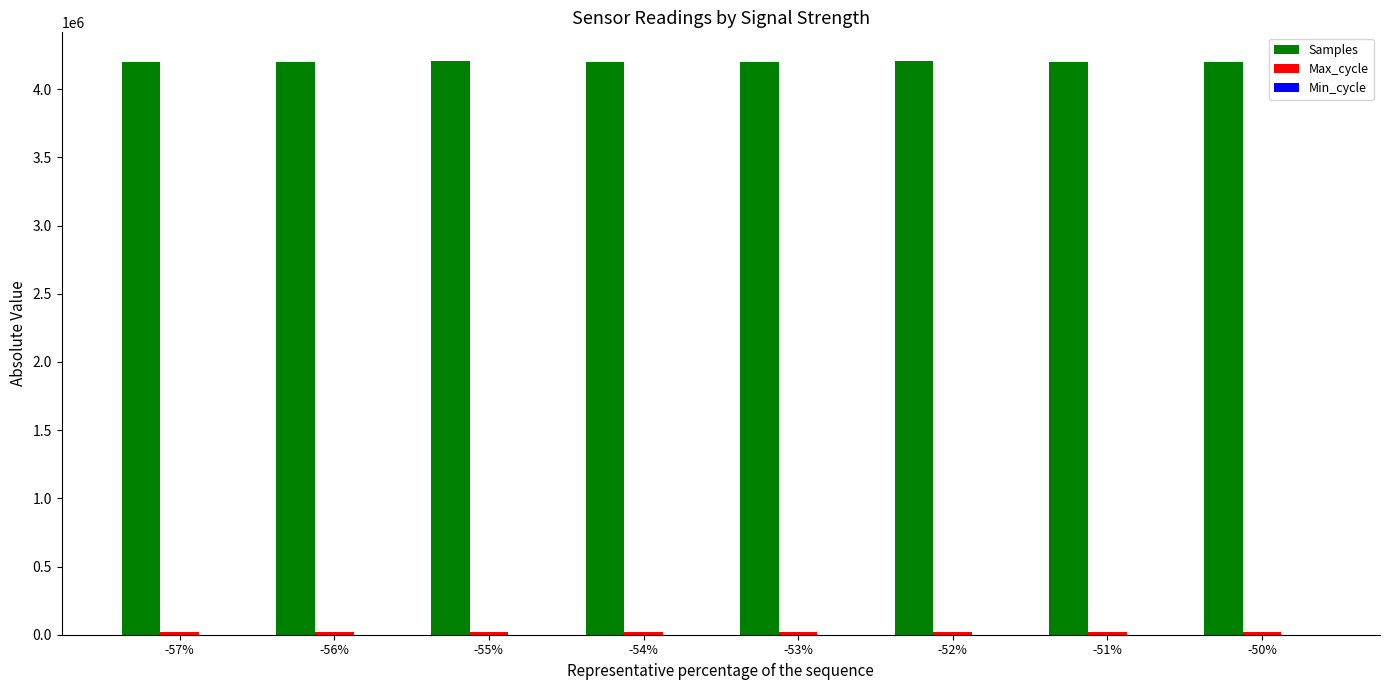

What is the total value across all series at -56%?

4216666.0